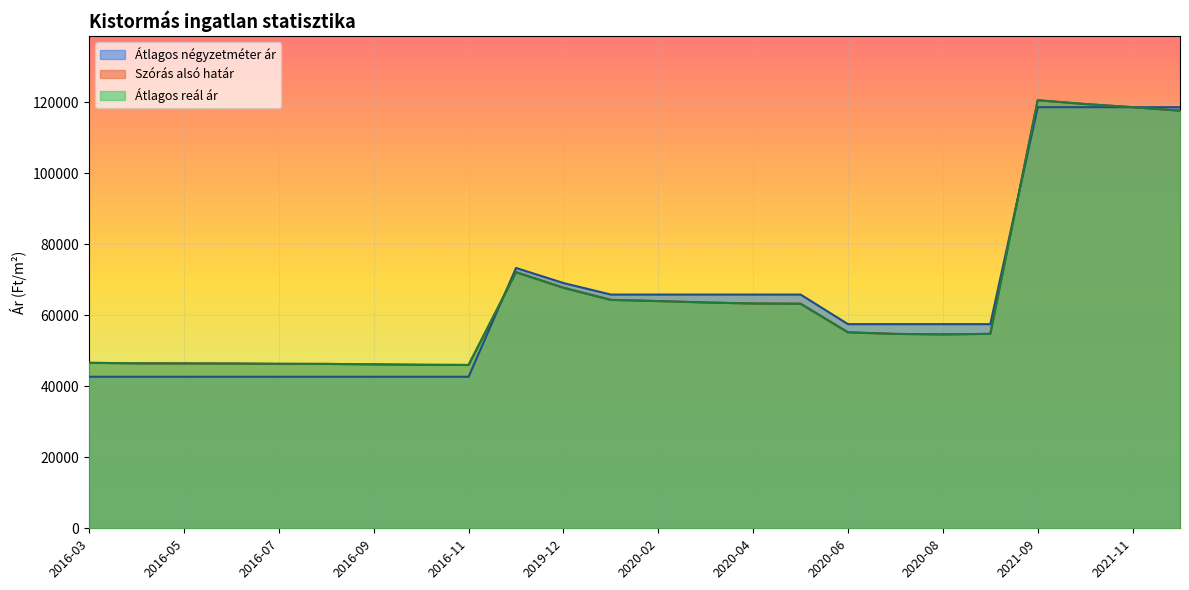

What is the average value of the Átlagos négyzetméter ár series?

65007